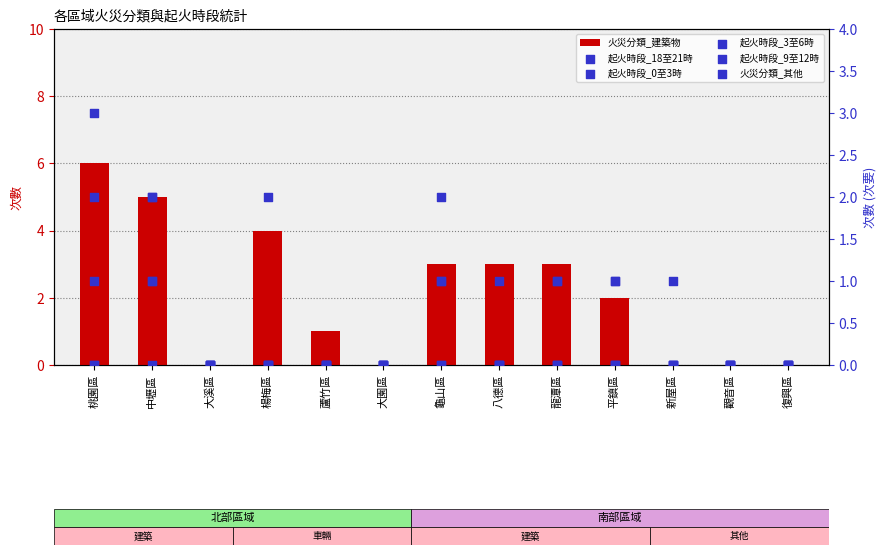

Is the value of 起火時段_18至21時 at 新屋區 greater than the value of 火災分類_其他 at 觀音區?

No